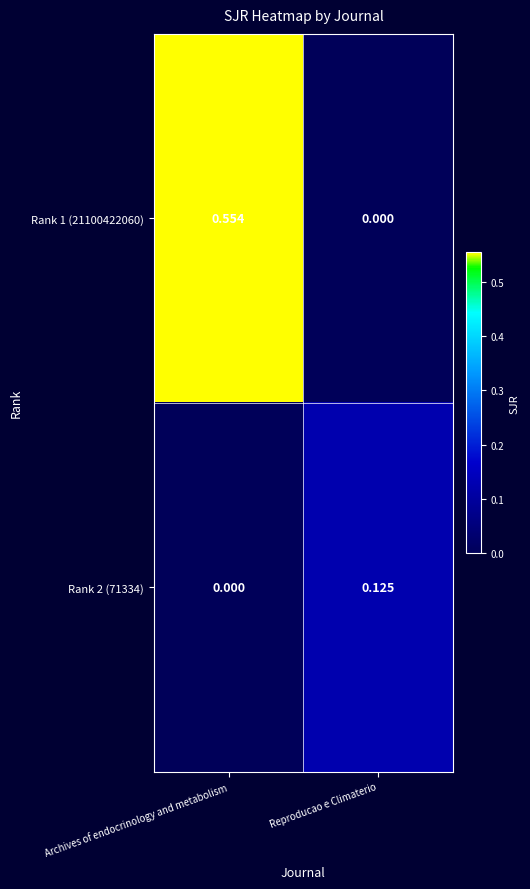

Which series has the largest total across all categories?

Rank 1 (21100422060)